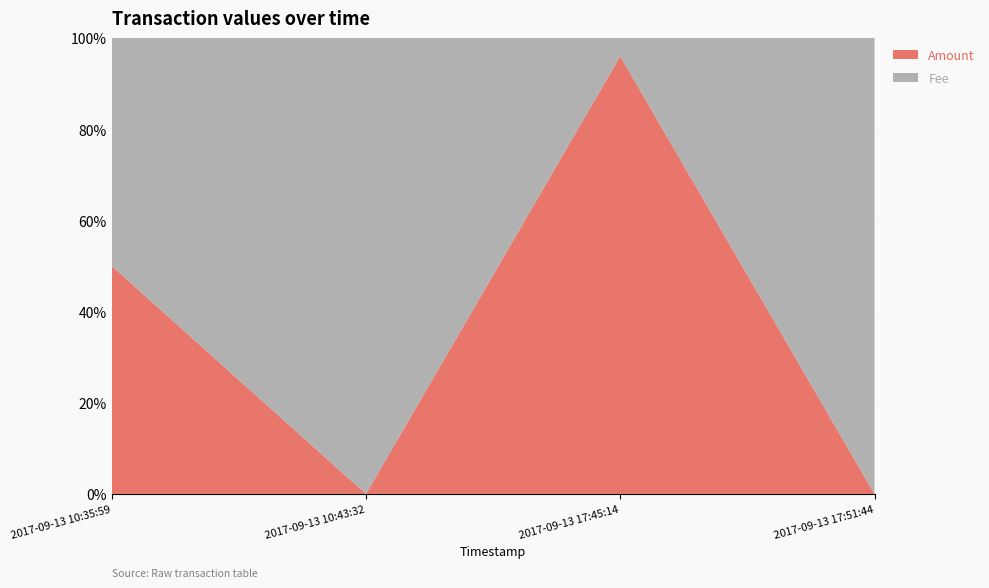

Reading left to right, transcribe all the data shown in this chart.

Amount: 1	0	48	0
Fee: 1	1	2	1